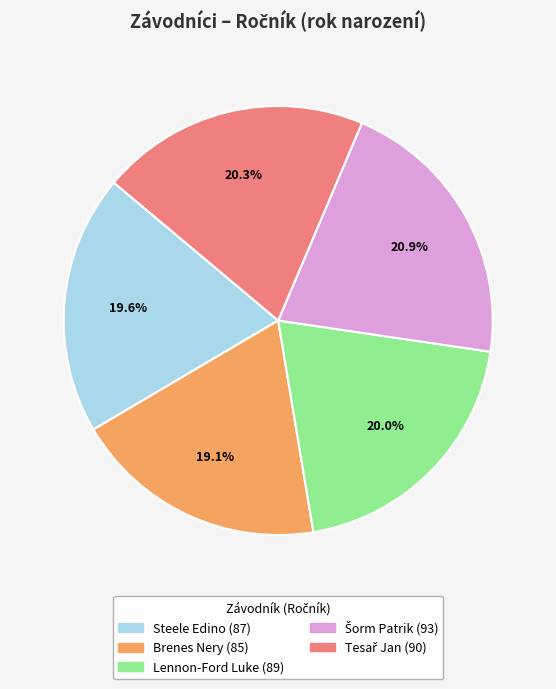

Is there a majority slice in this chart?

No